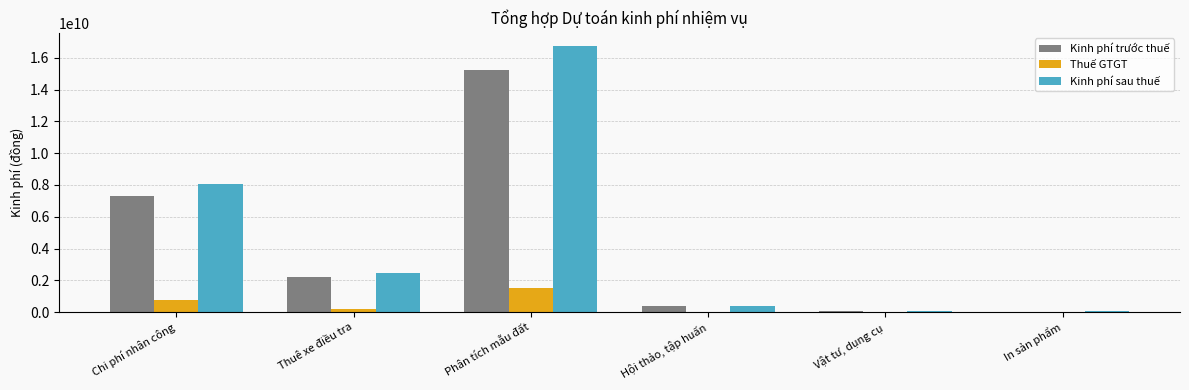

How many groups of bars are there?

6